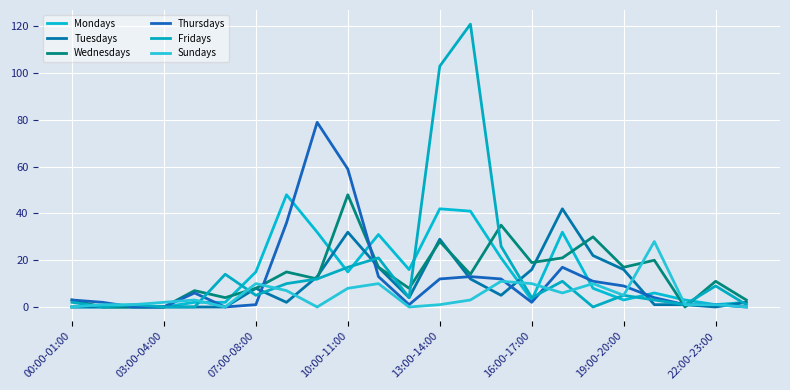

Reading left to right, transcribe all the data shown in this chart.

Mondays: 0	0	0	0	2	2	15	48	32	15	31	16	42	41	21	3	32	8	3	6	3	1	2
Tuesdays: 0	0	0	0	0	0	8	2	13	32	17	4	29	12	5	16	42	22	16	1	1	0	2
Wednesdays: 3	0	0	0	7	4	8	15	12	48	17	8	28	14	35	19	21	30	17	20	0	11	3
Thursdays: 3	2	0	0	6	0	1	36	79	59	13	1	12	13	12	2	17	11	9	4	1	1	0
Fridays: 2	0	1	0	0	14	5	10	12	17	21	4	103	121	26	4	11	0	5	3	1	9	1
Sundays: 0	1	1	2	3	0	10	7	0	8	10	0	1	3	11	10	6	10	5	28	1	1	0